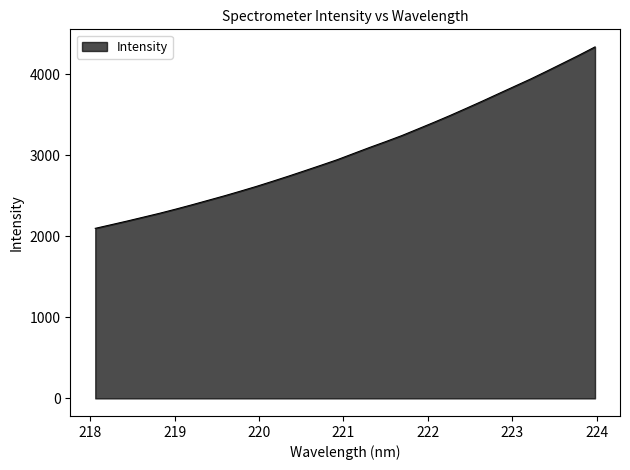

What is the difference between the maximum and minimum values?

2237.6